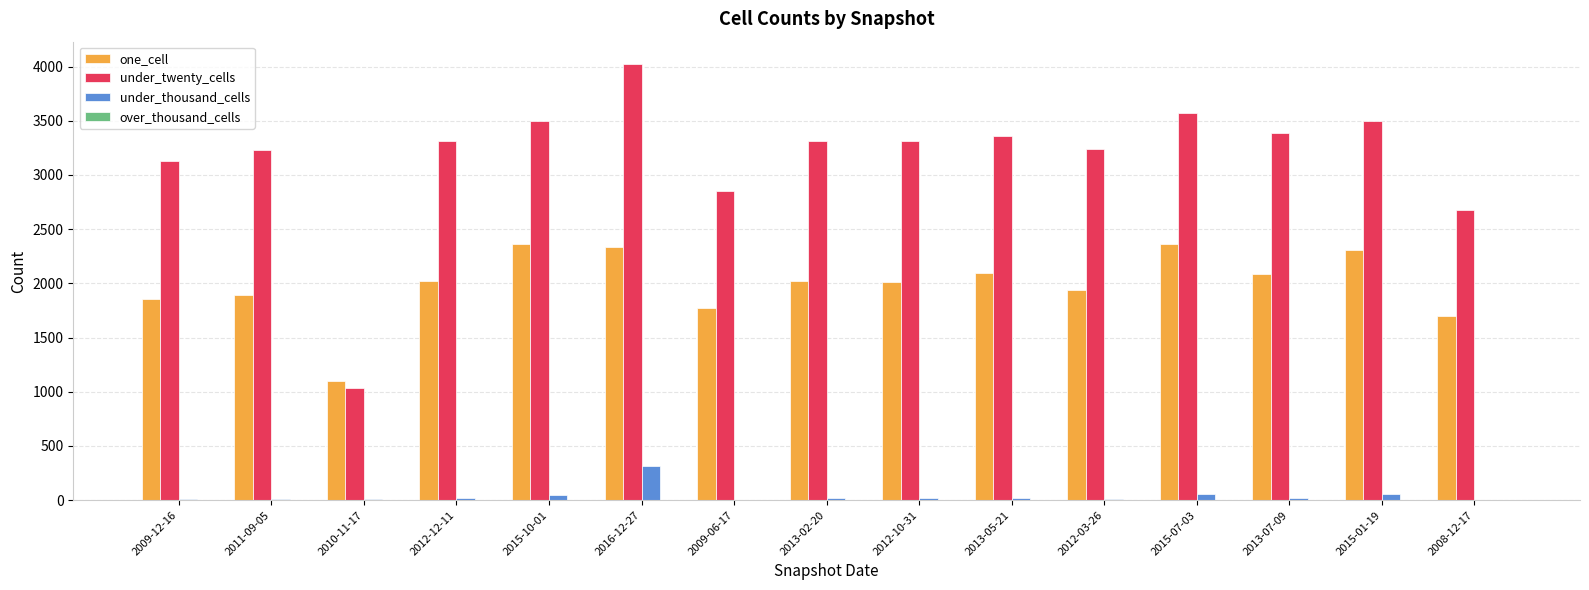

Which series has the largest range (max minus min)?

under_twenty_cells